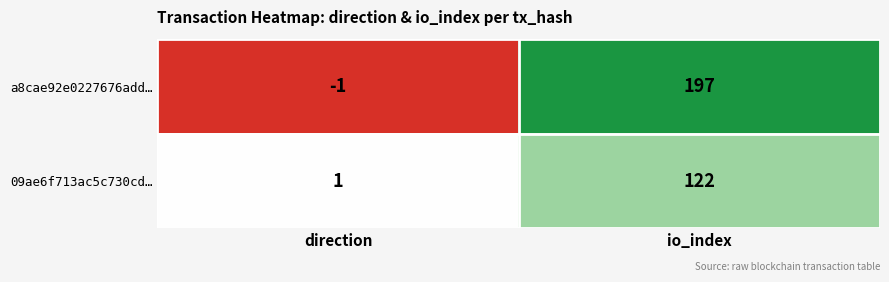

What is the average value of the a8cae92e0227676add… series?

98